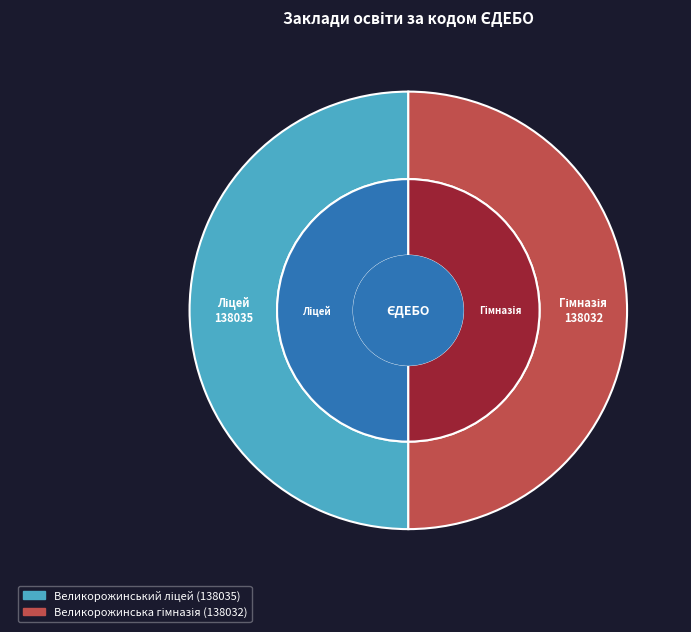

Does Великорожинська гімназія account for over 50% of the chart?

No